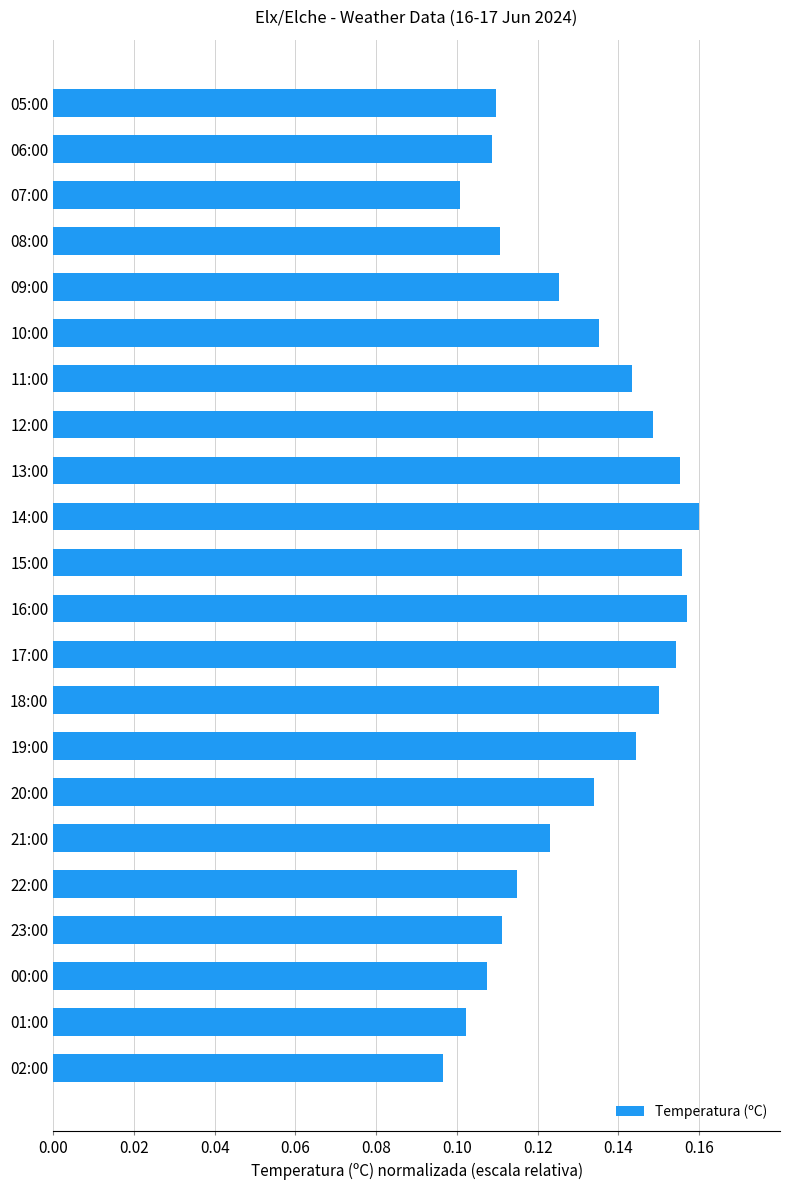

What is the sum of all values?

2.8